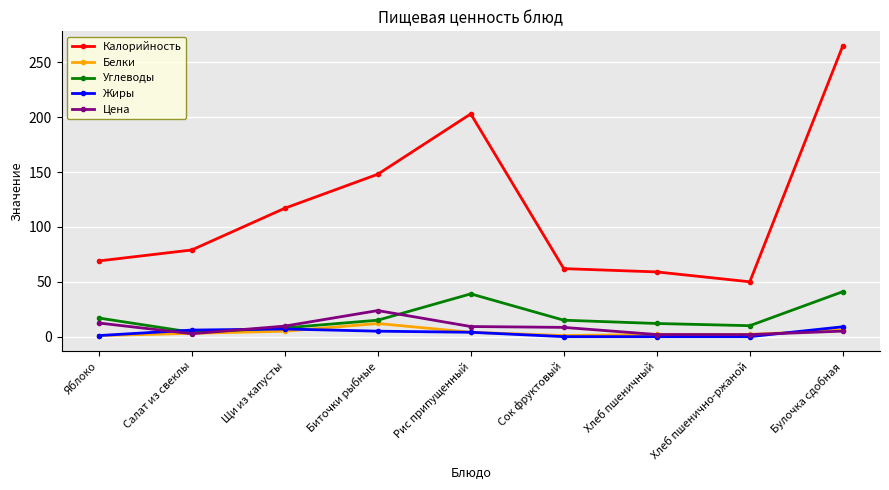

Is the value of Жиры at Булочка сдобная greater than the value of Углеводы at Яблоко?

No